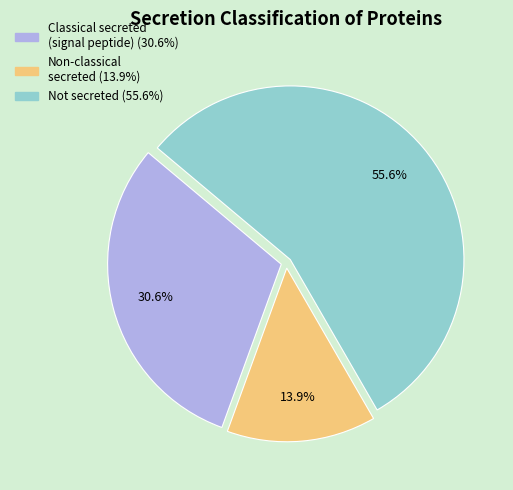

How many slices are in this pie chart?

3